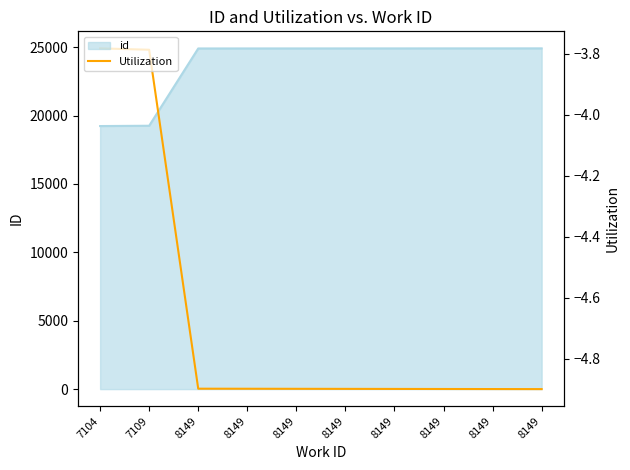

What is the sum of the values at 8149 and 8149?

-9.8